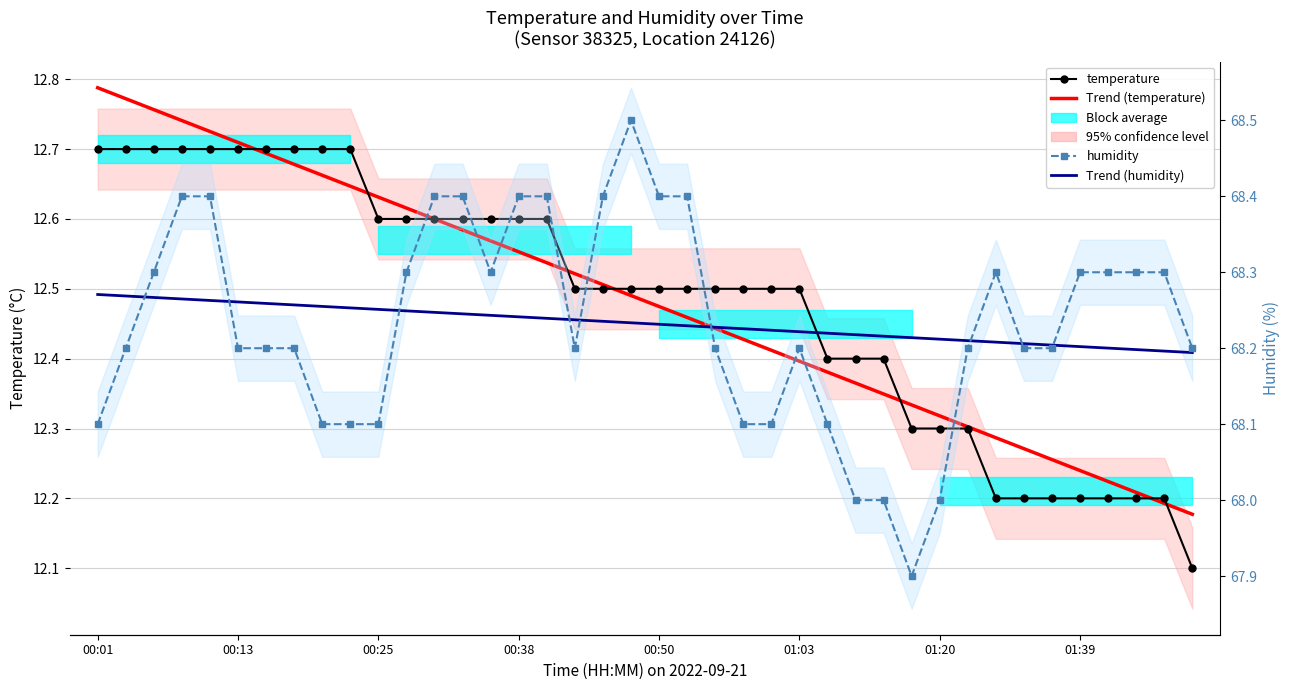

Count the temperature values in the range 12 to 13.

40